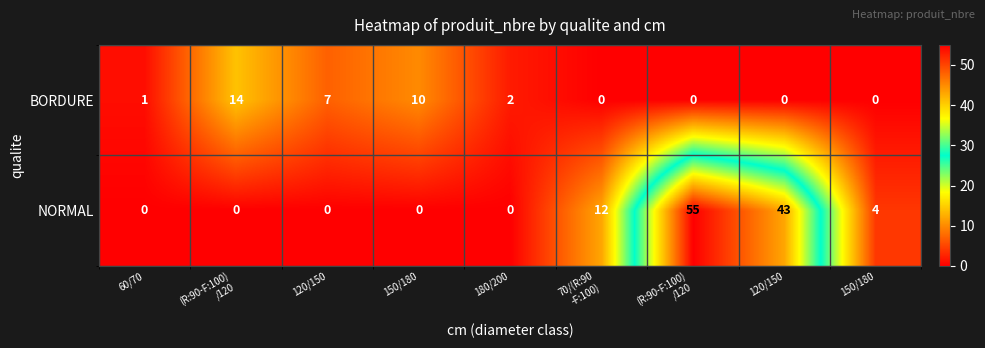

Which series has the largest total across all categories?

NORMAL